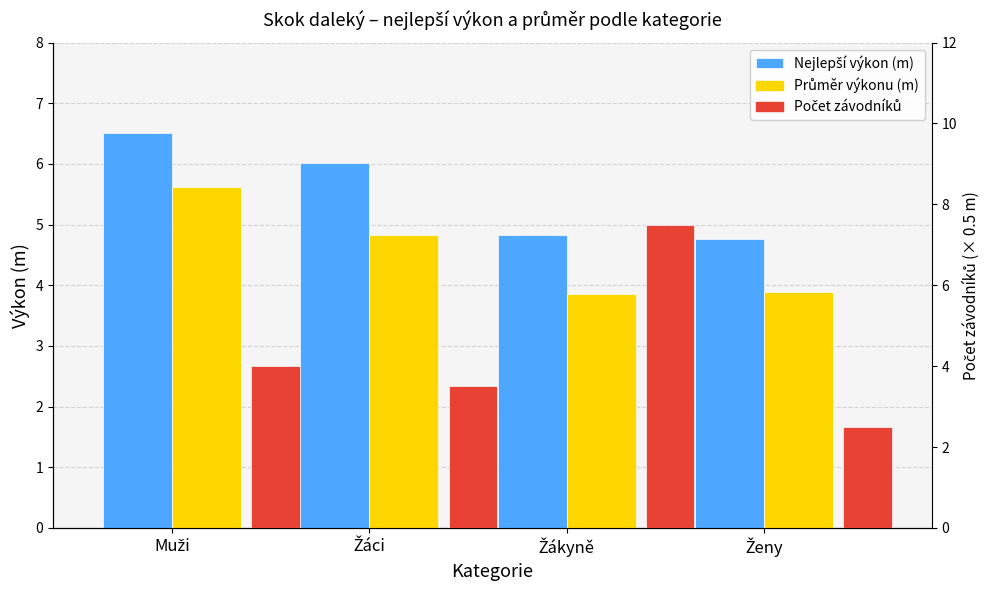

Which series has the widest spread of values?

Počet závodníků